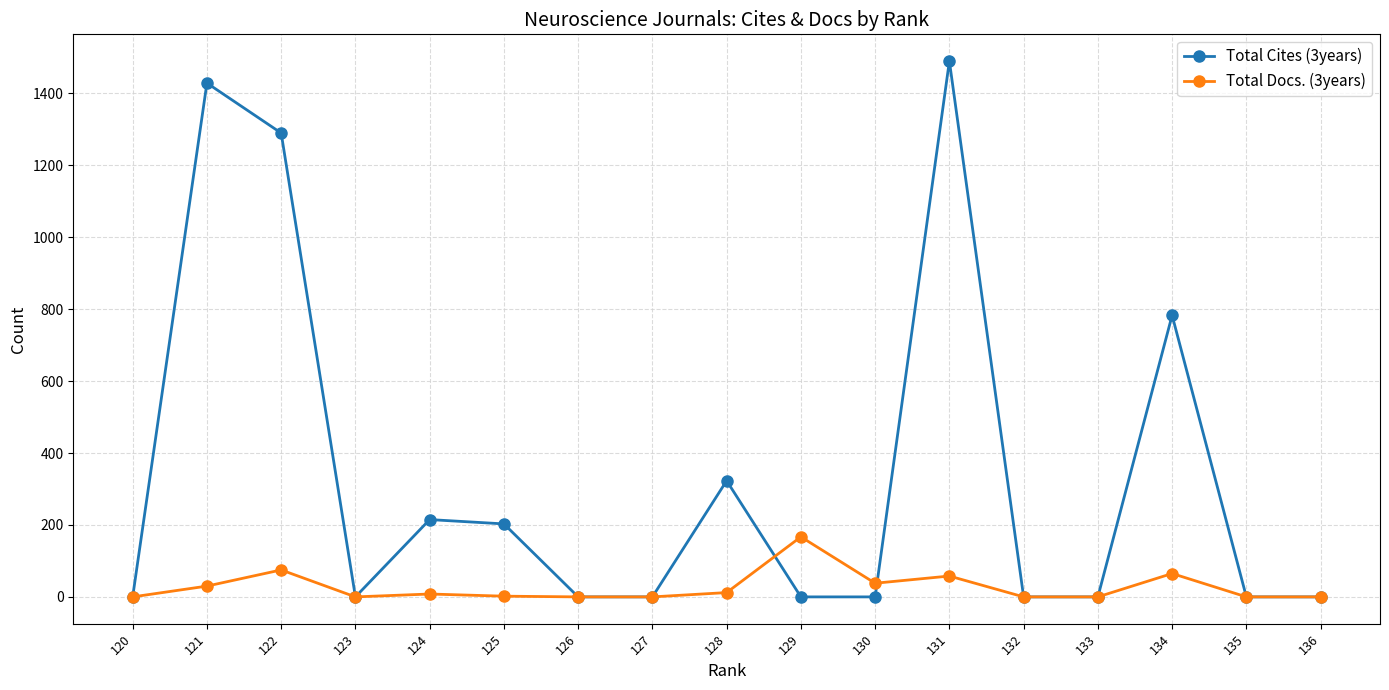

What is the sum of all Total Cites (3years) values?

5733